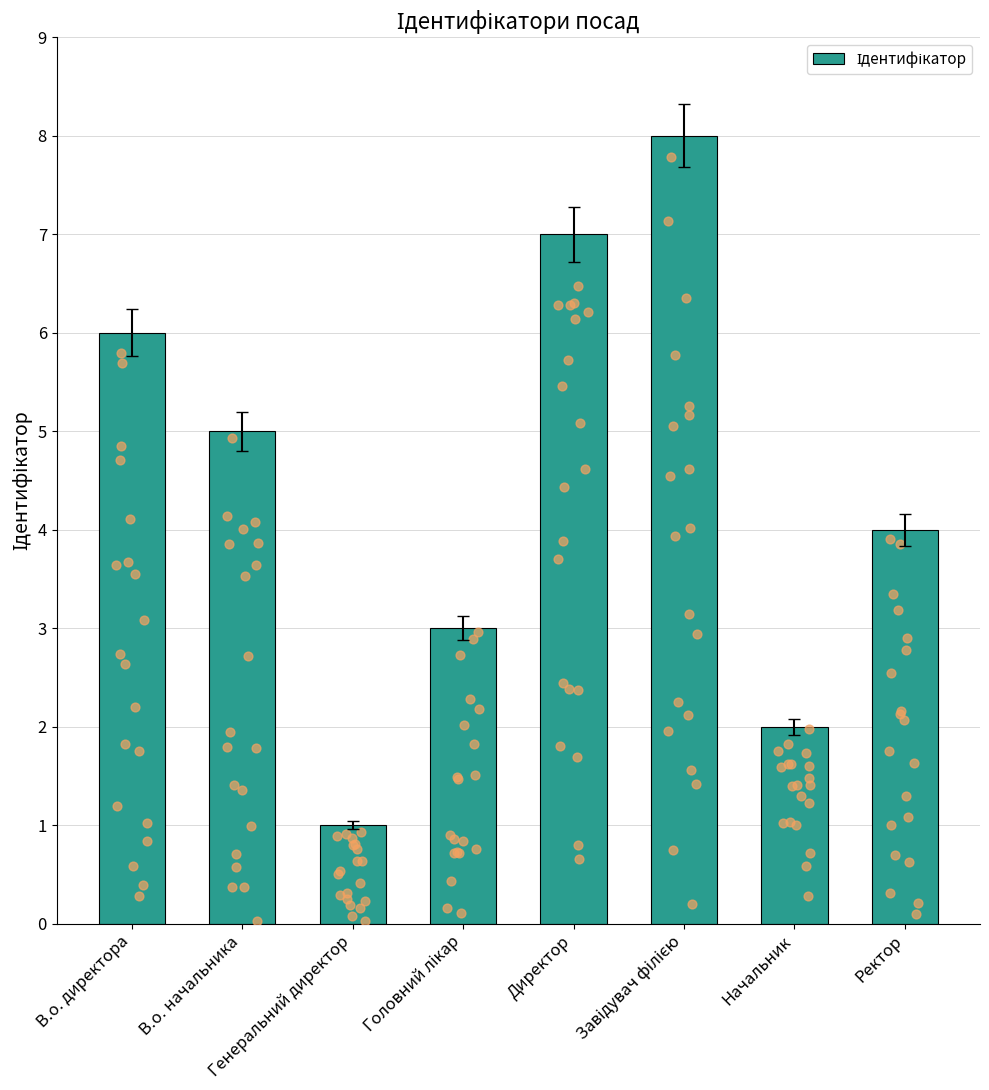

What is the ratio of the value at Директор to the value at Завідувач філією?

0.9